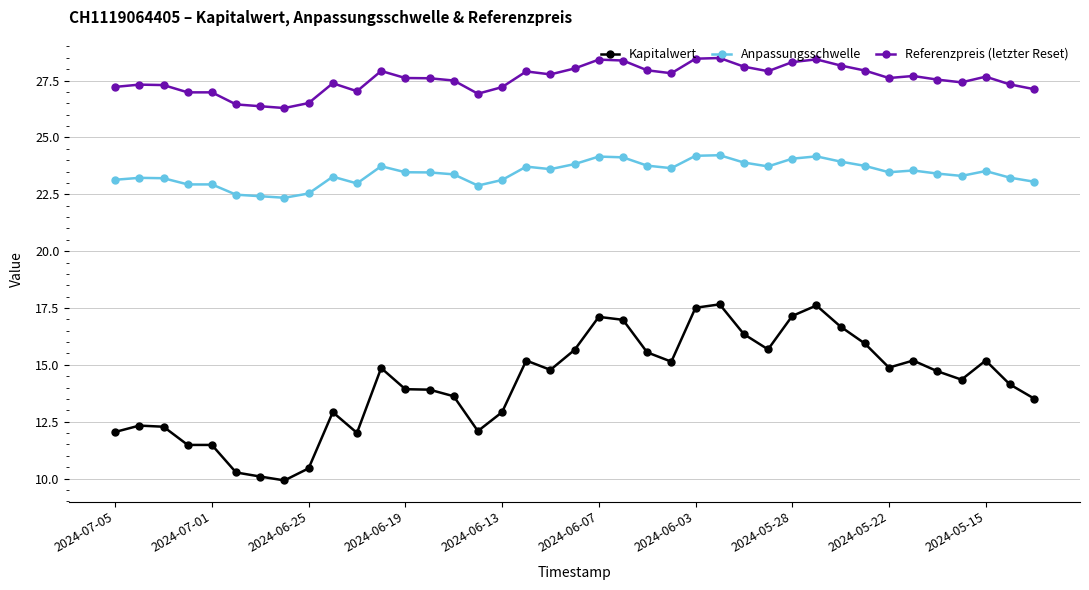

What is the greatest value displayed?

28.5